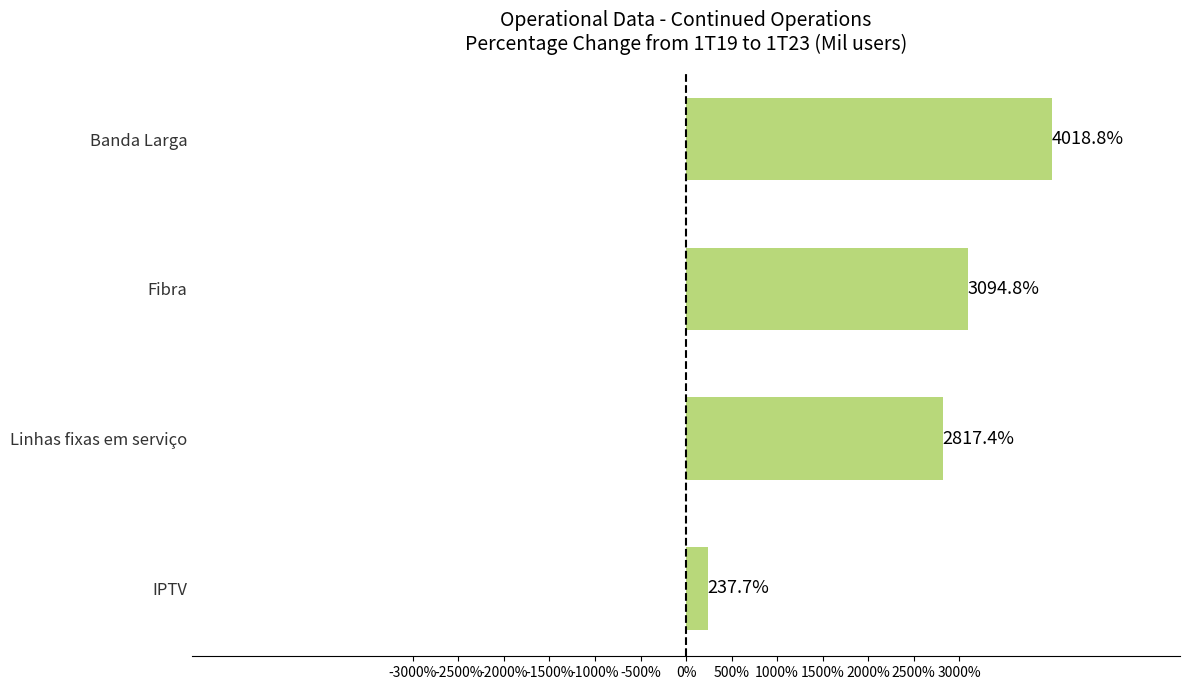

What is the sum of the values at Banda Larga and Linhas fixas em serviço?

6836.1